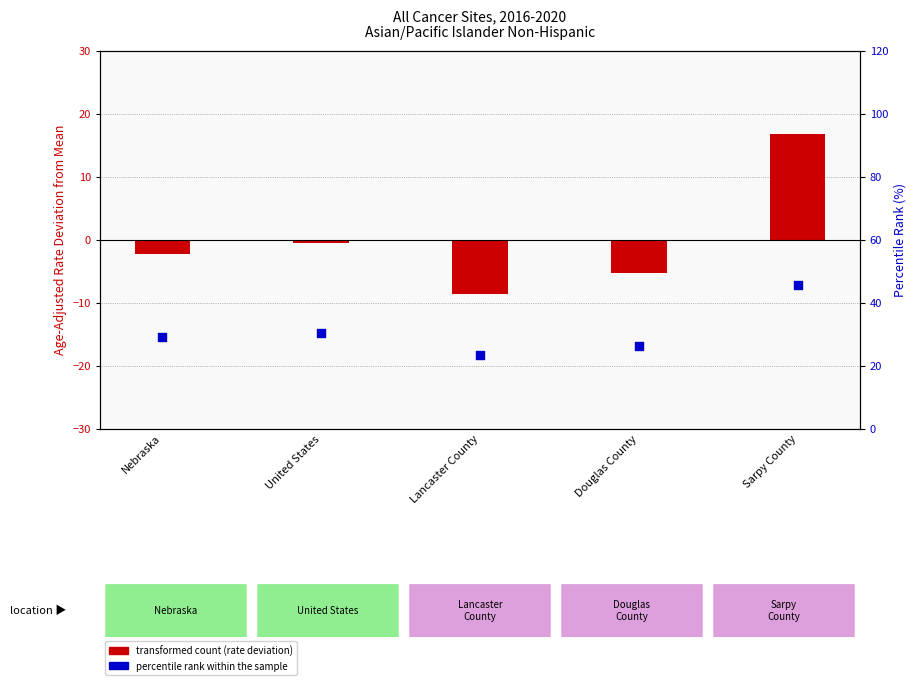

Which series has the largest total across all categories?

percentile rank within the sample